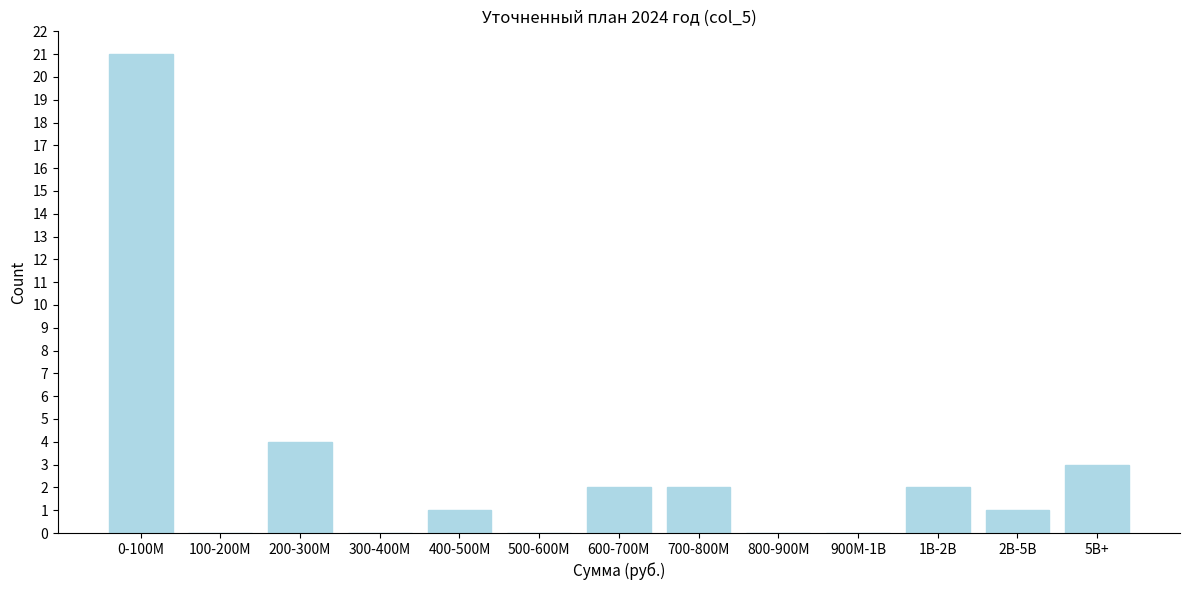

Reading left to right, what are all the values shown in this chart?

0-100M=21	100-200M=0	200-300M=4	300-400M=0	400-500M=1	500-600M=0	600-700M=2	700-800M=2	800-900M=0	900M-1B=0	1B-2B=2	2B-5B=1	5B+=3